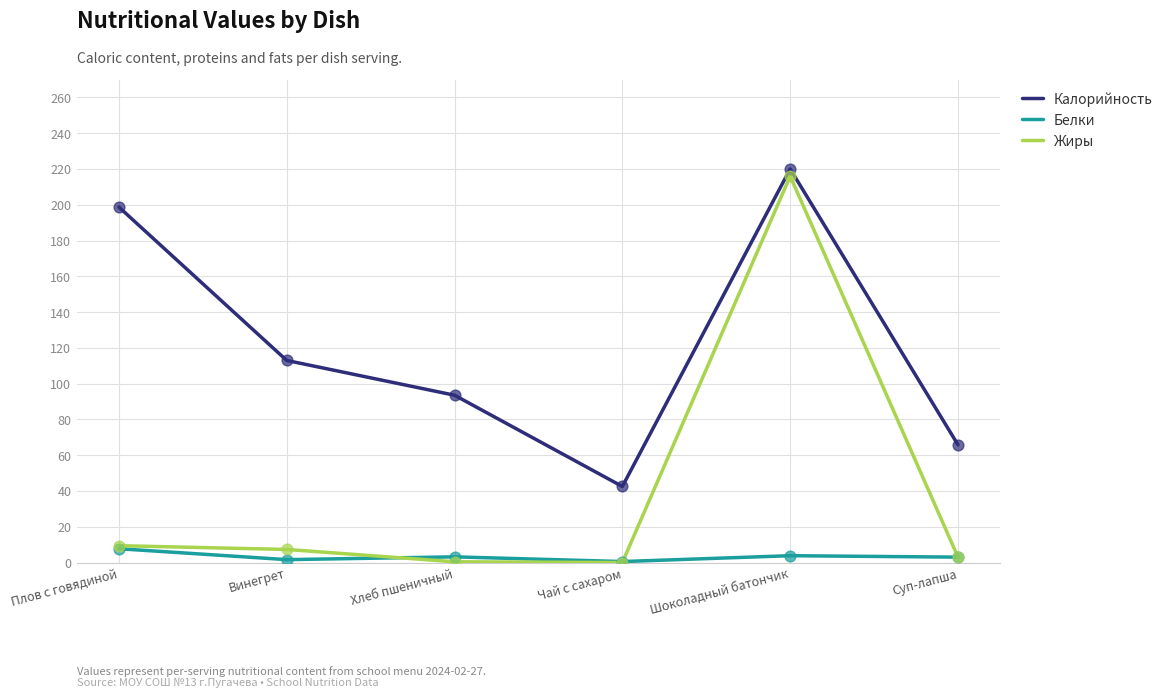

Between Хлеб пшеничный and Шоколадный батончик, which series saw the biggest shift?

Жиры